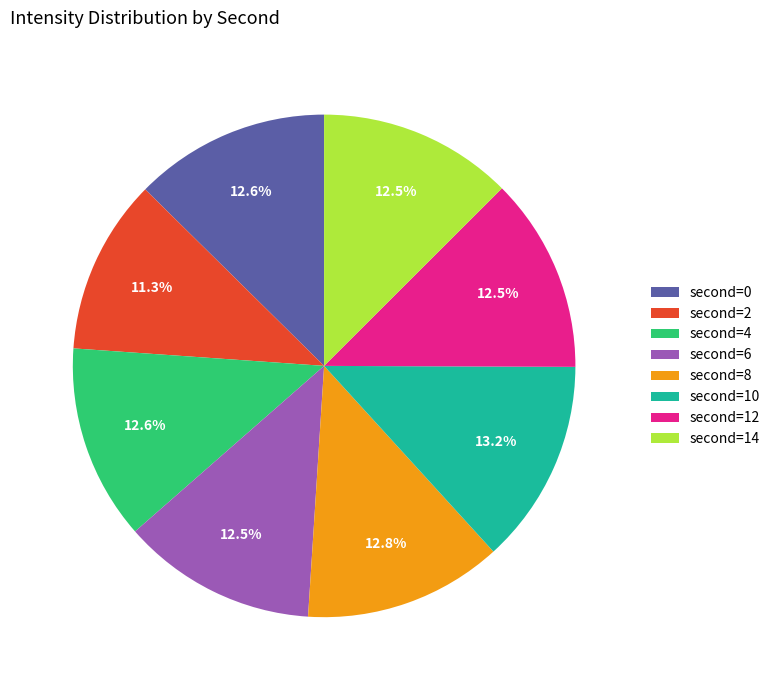

What is the smallest slice in the pie chart?

second=2